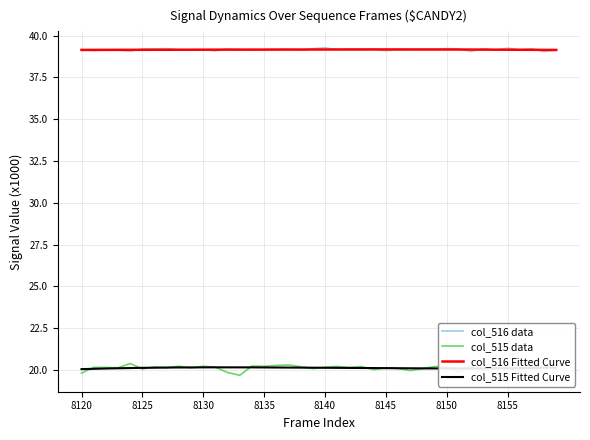

Where does the col_515 series first go above 20?

8121